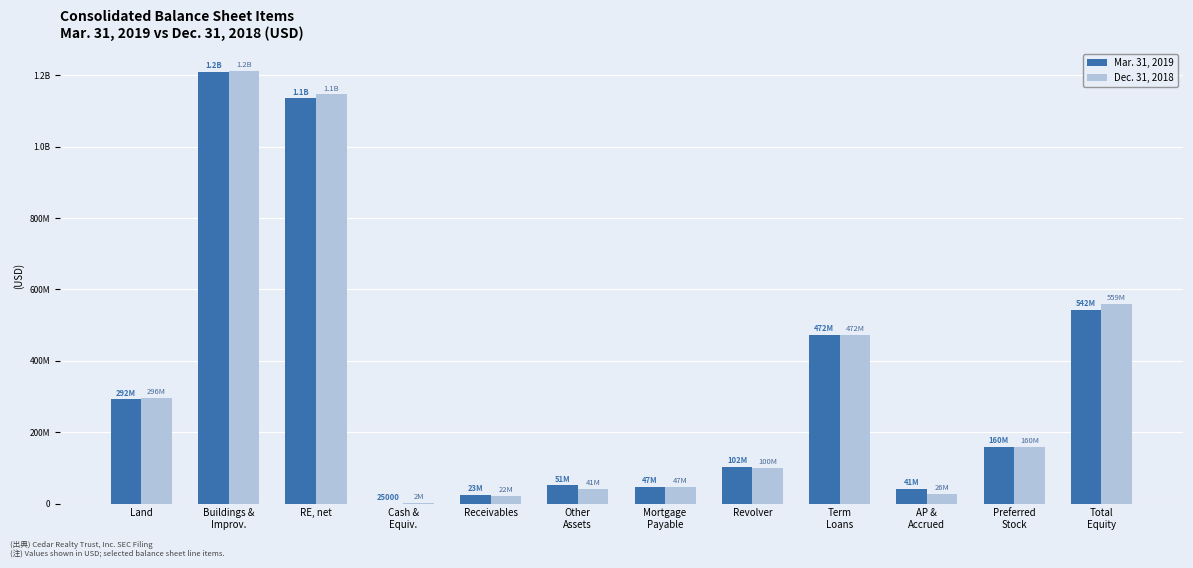

Are the bars horizontal?

No